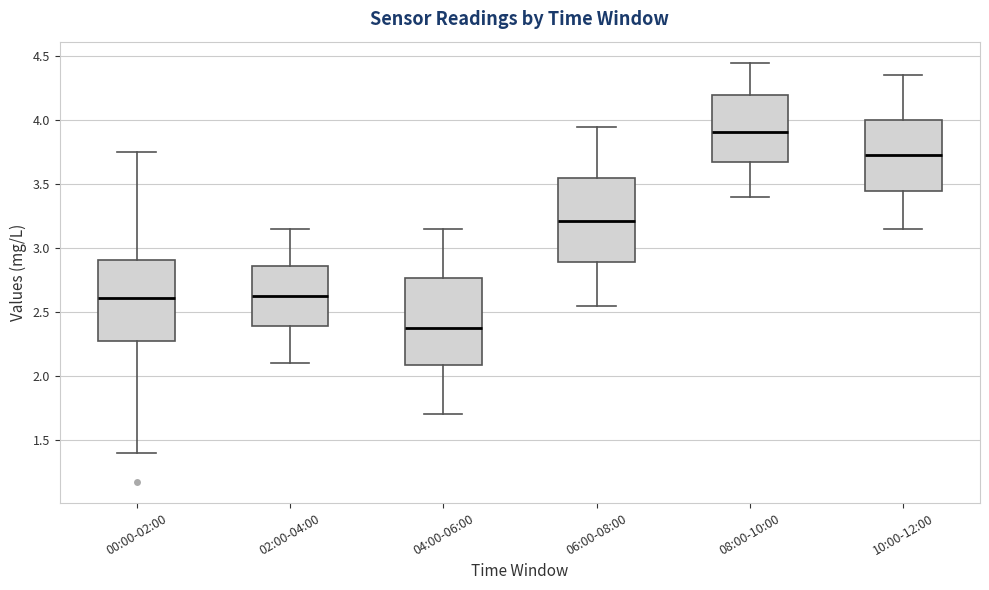

Where does the median line of the box for 06:00-08:00 sit on the y-axis? The values are not printed on the chart, so give them approximately, as read against the axis.

3.20